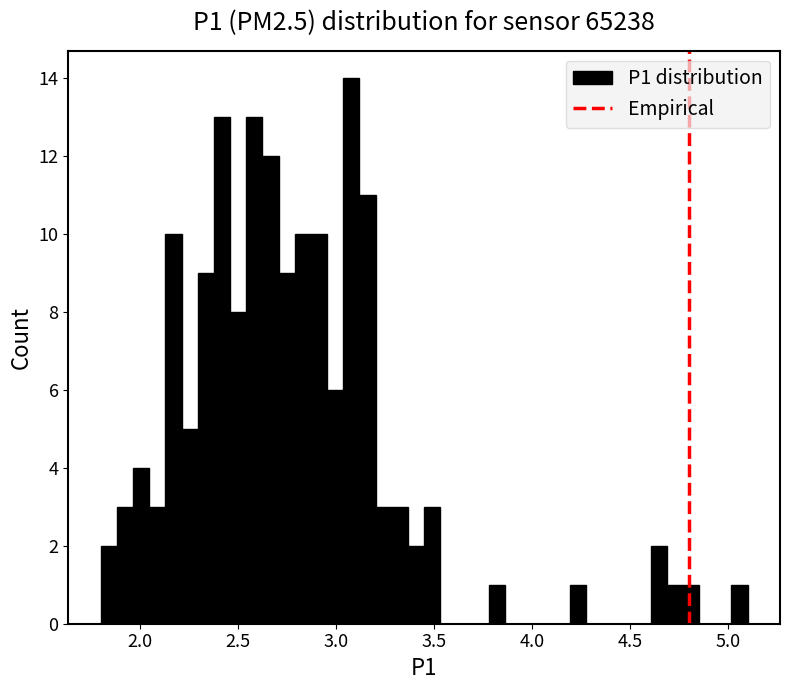

Around what value on the x-axis is the tallest bar? Give the approximate position of its centre, as read against the axis.

3.10